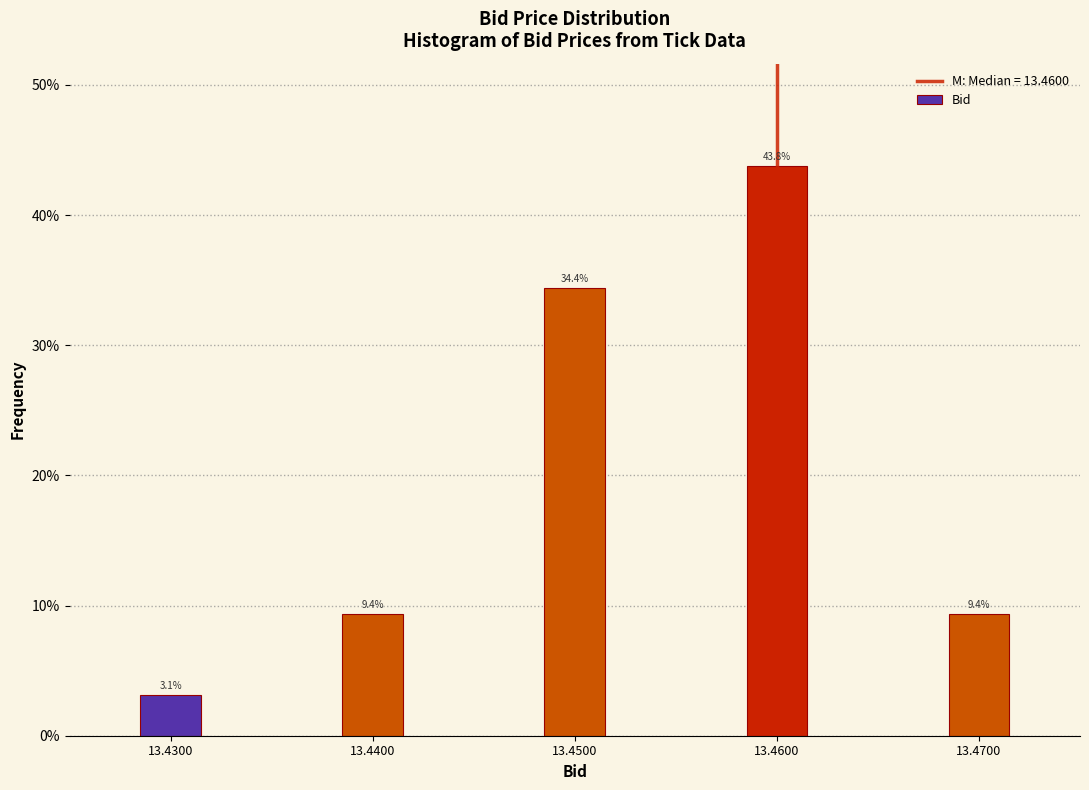

Reading right to left, list all the values displayed in this chart.

13.4700=9.4	13.4600=43.8	13.4500=34.4	13.4400=9.4	13.4300=3.1